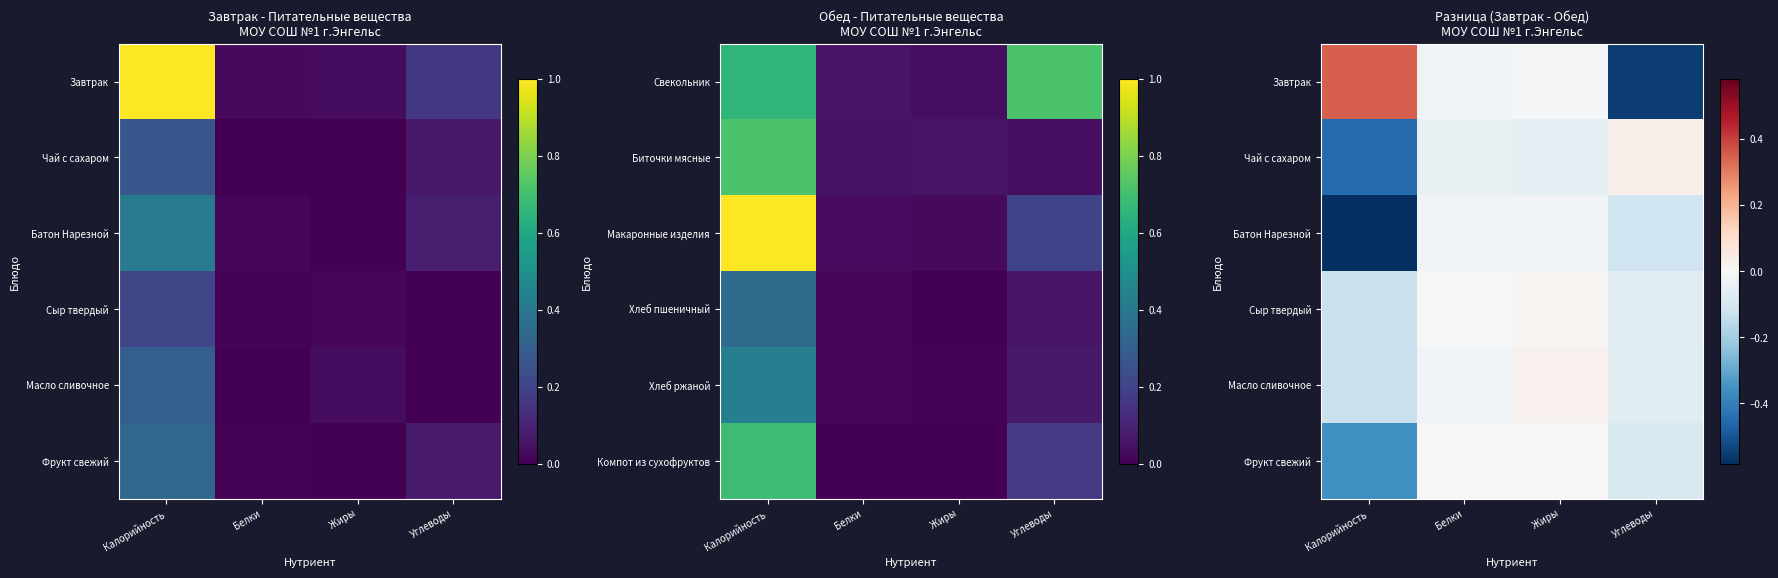

True or false: Сыр твердый has a value of -0.1 at Углеводы.

True